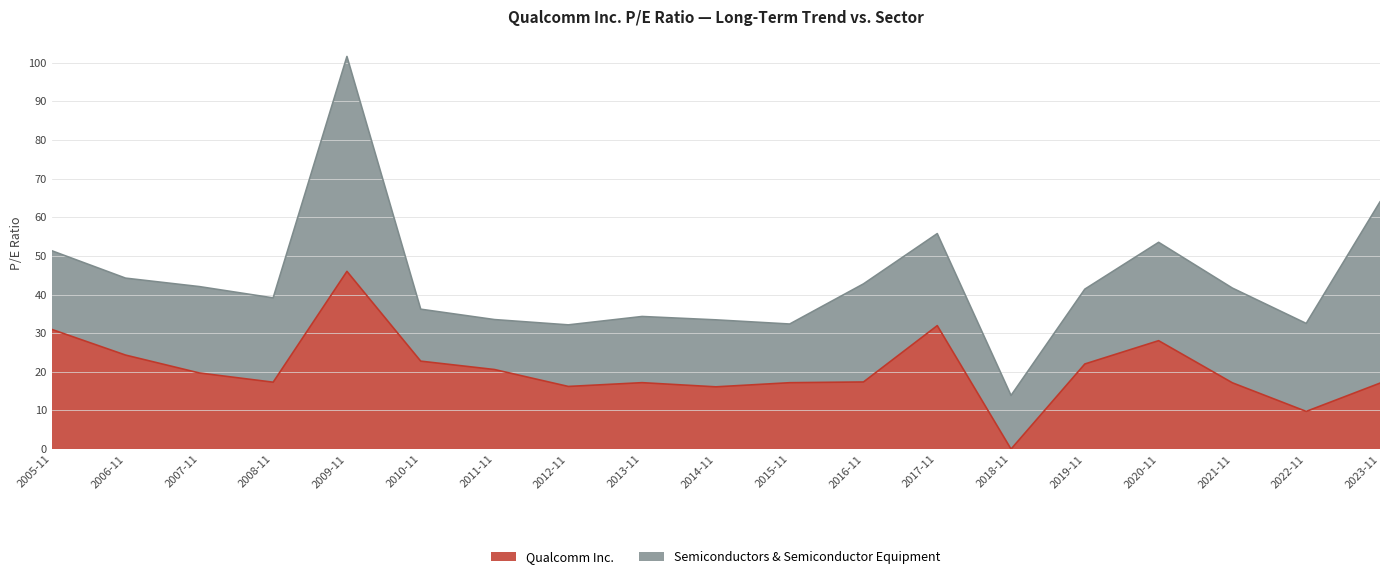

Where is the first local minimum?

2008-11